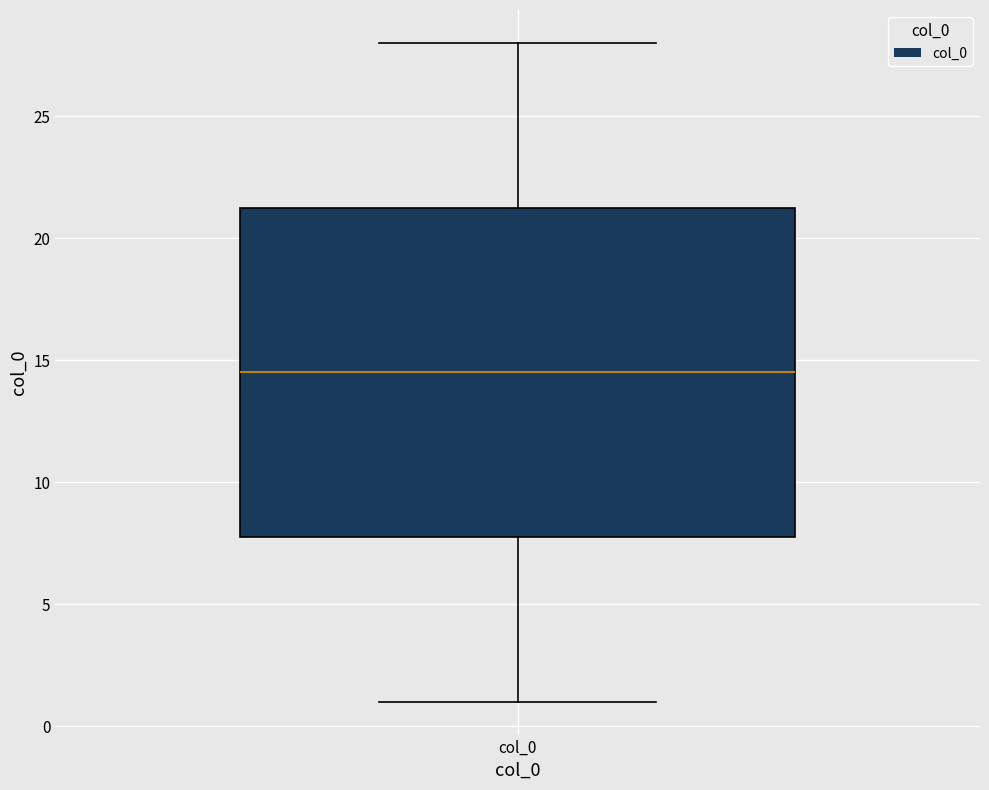

Where does the upper whisker of the box for col_0 end on the y-axis? The values are not printed on the chart, so give them approximately, as read against the axis.

28.0